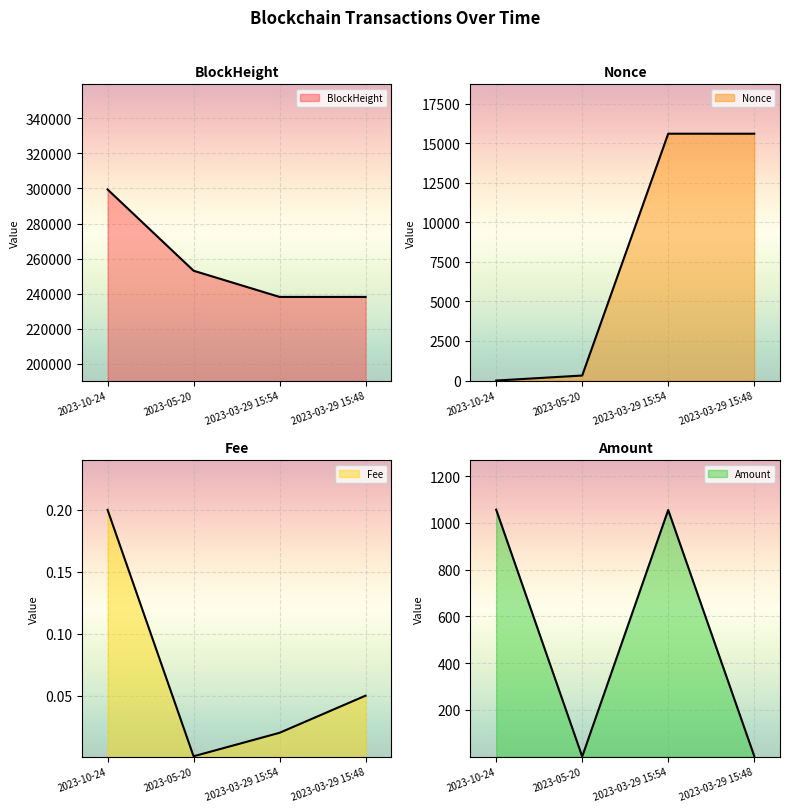

Rank the categories by Fee value from highest to lowest.

2023-10-24, 2023-03-29 15:48, 2023-03-29 15:54, 2023-05-20